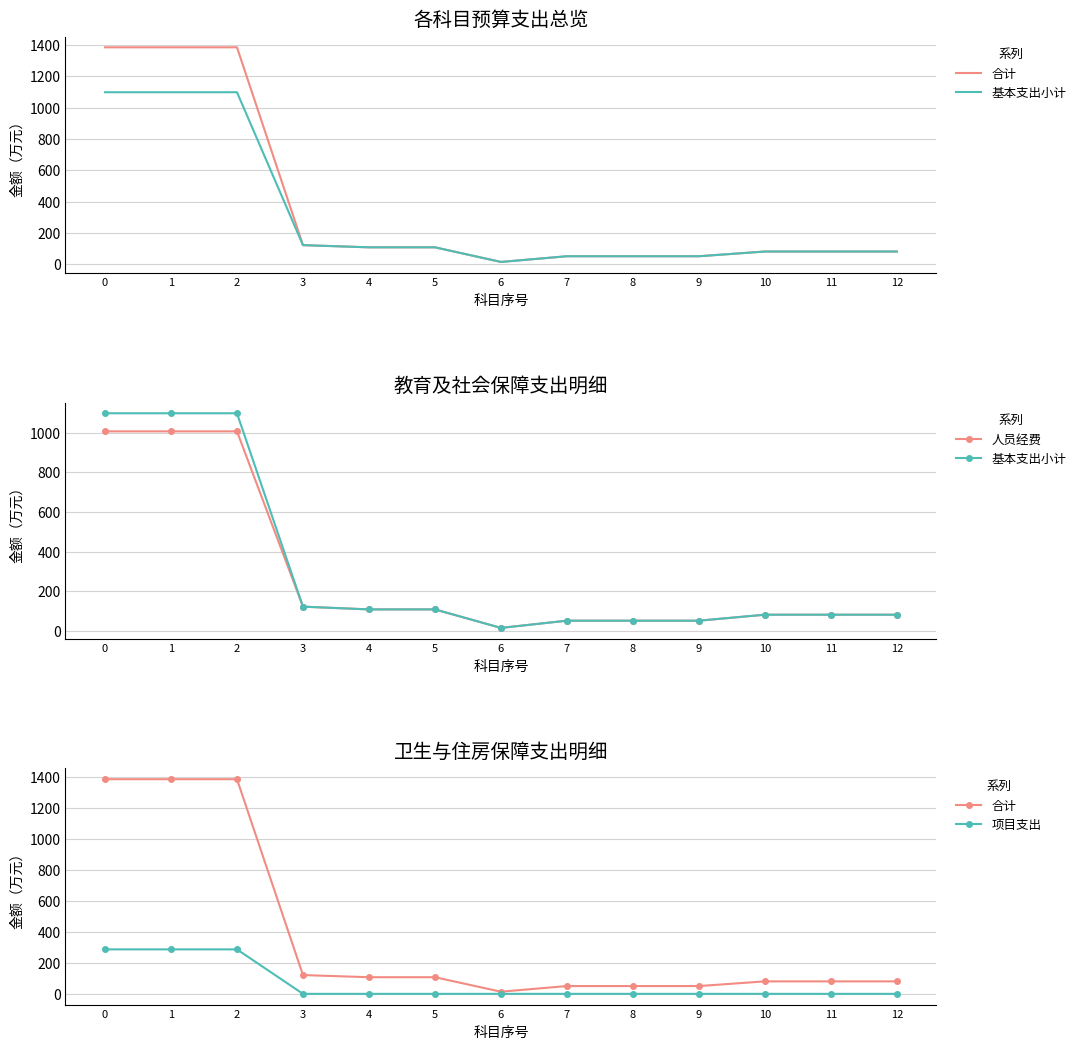

Is it true that 项目支出 equals -176.0 at 9?

False